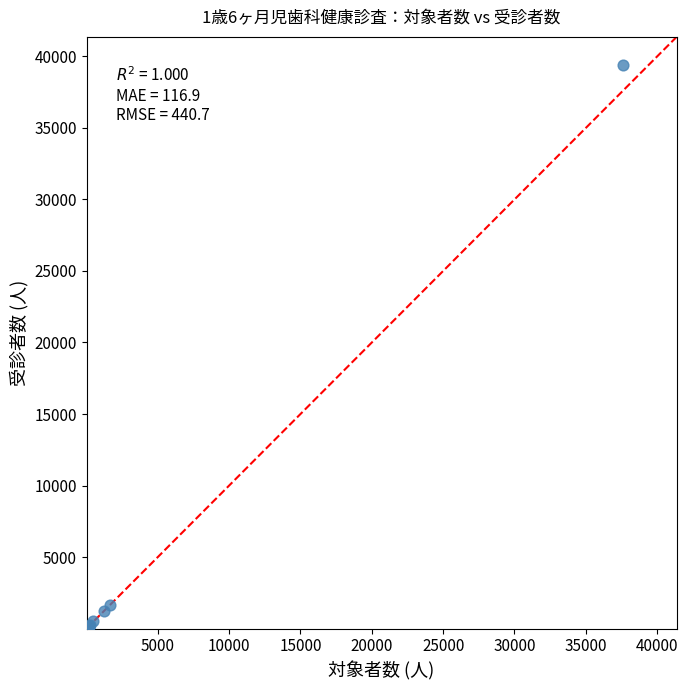

What Y value in the scatter plot is closest to 19700?

1683